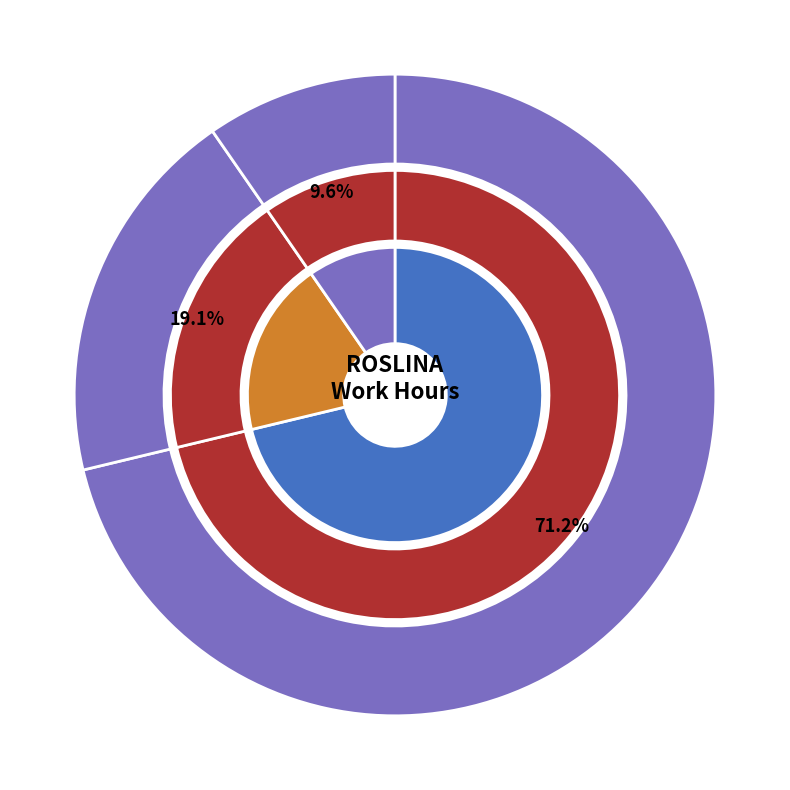

The 16-Wed slice represents 6% of the pie. True or false?

True